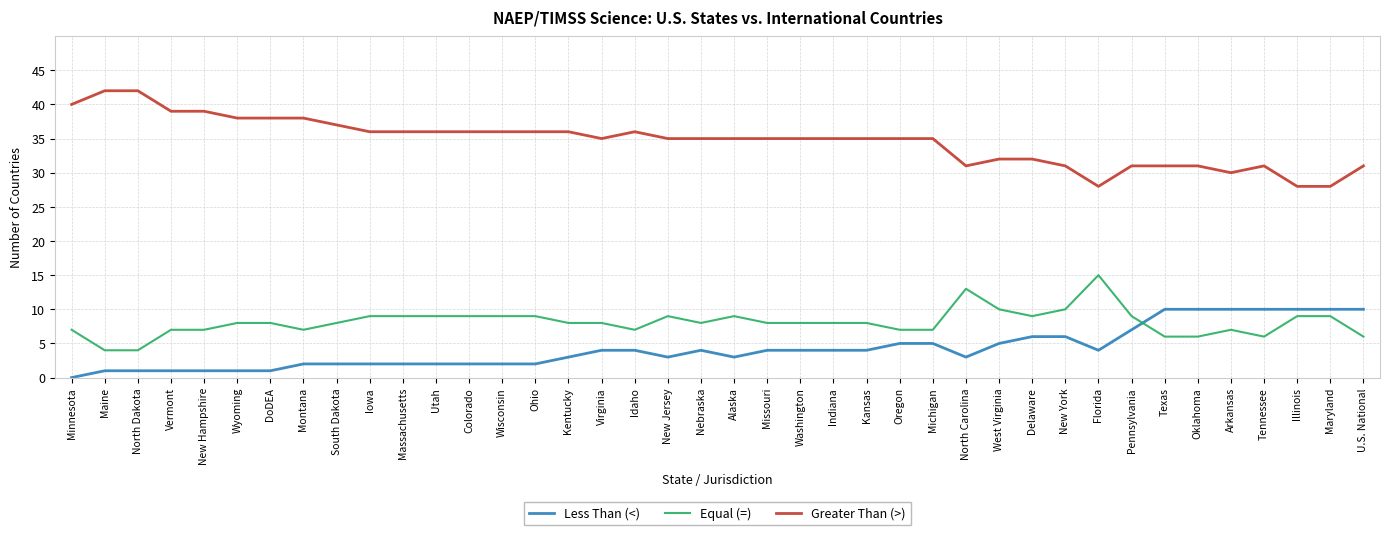

What is the sum of all Equal (=) values?

324